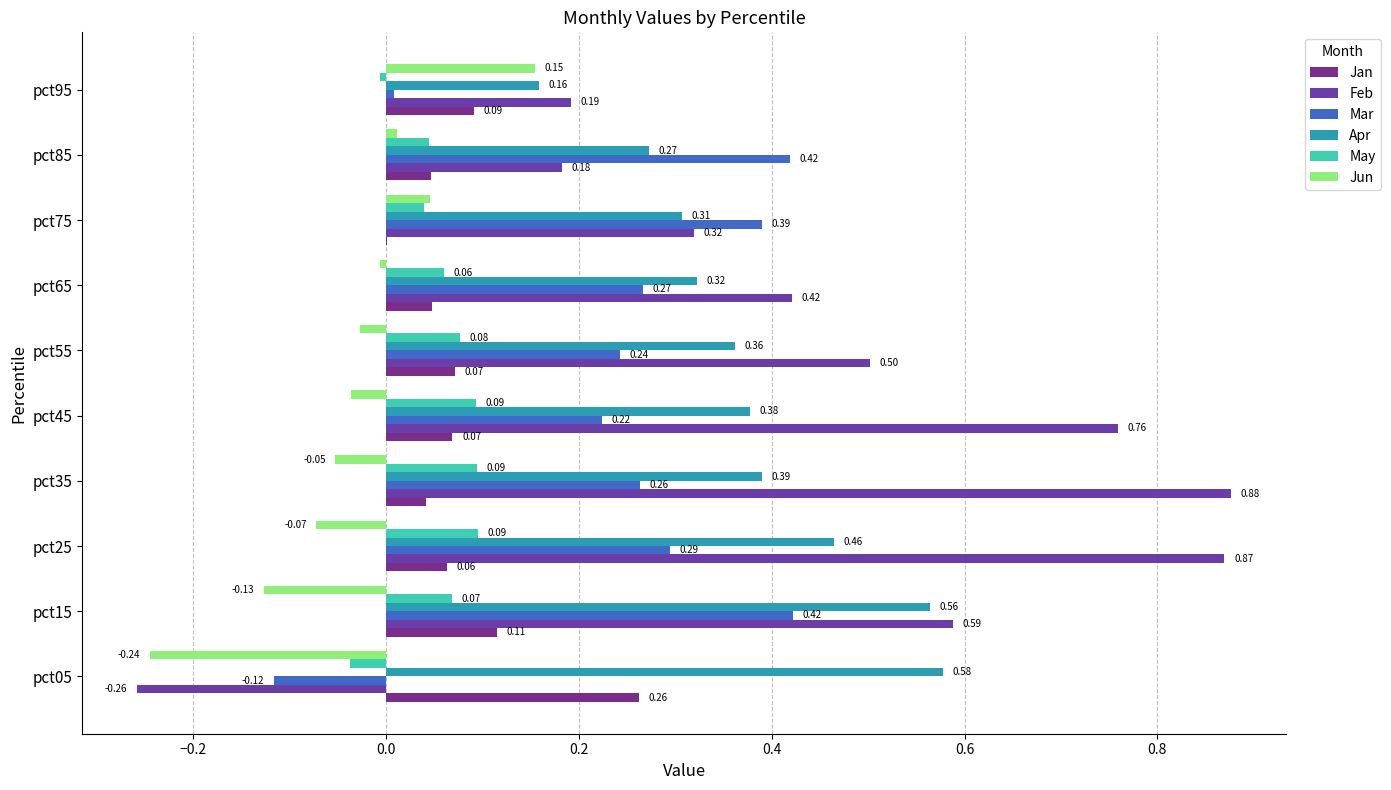

Count the Apr values in the range 0 to 1.

10